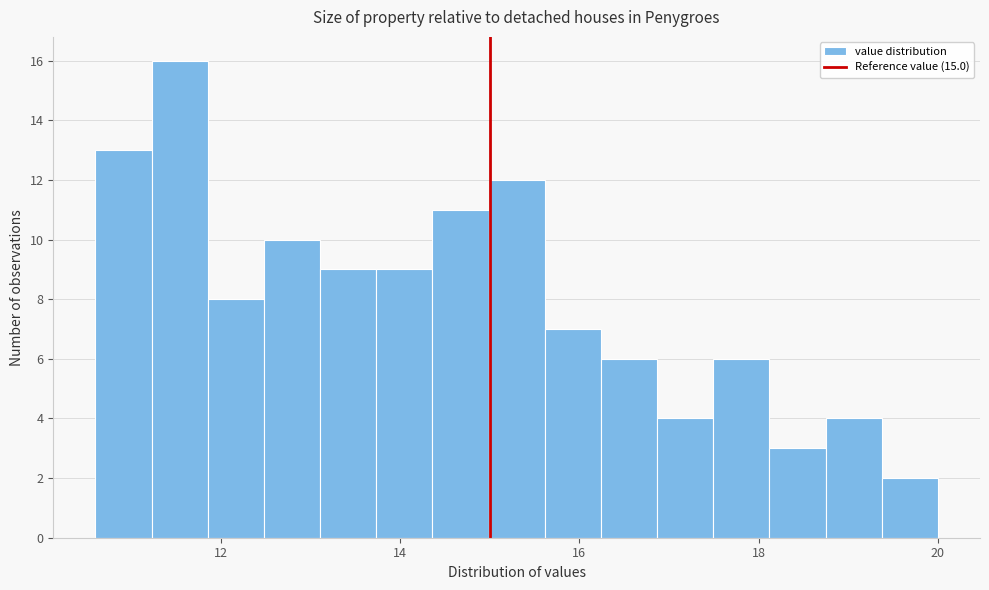

Read against the x-axis, roughly where is the centre of the tallest bar?

11.6